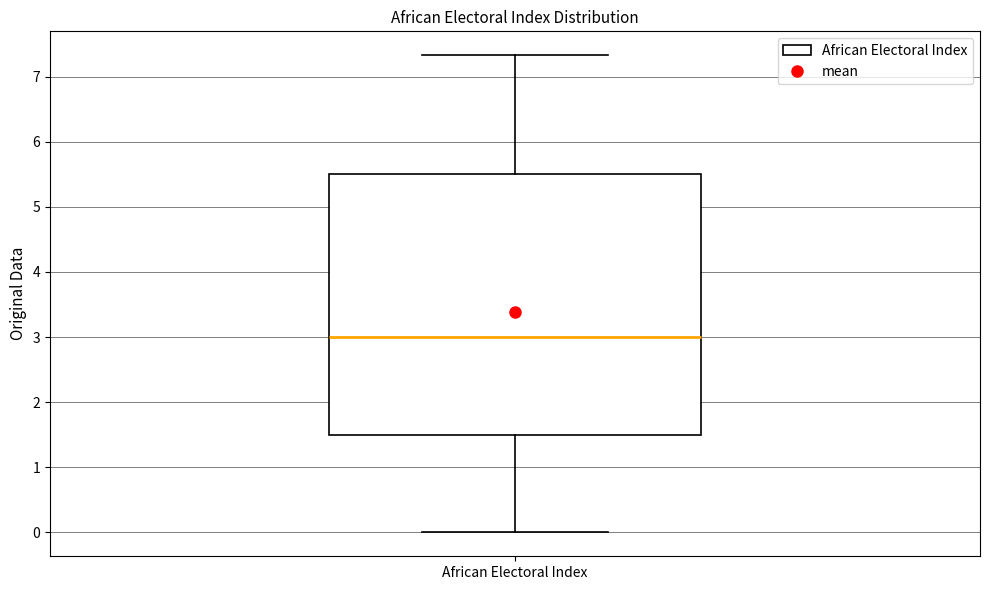

Read this box plot against the y-axis: the position of the median line, the range covered by the box, and the ends of both whiskers. The values are not printed on the chart, so give them approximately, as read against the axis.

median 3.0, box 1.5 to 5.5, whiskers 0.0 to 7.3